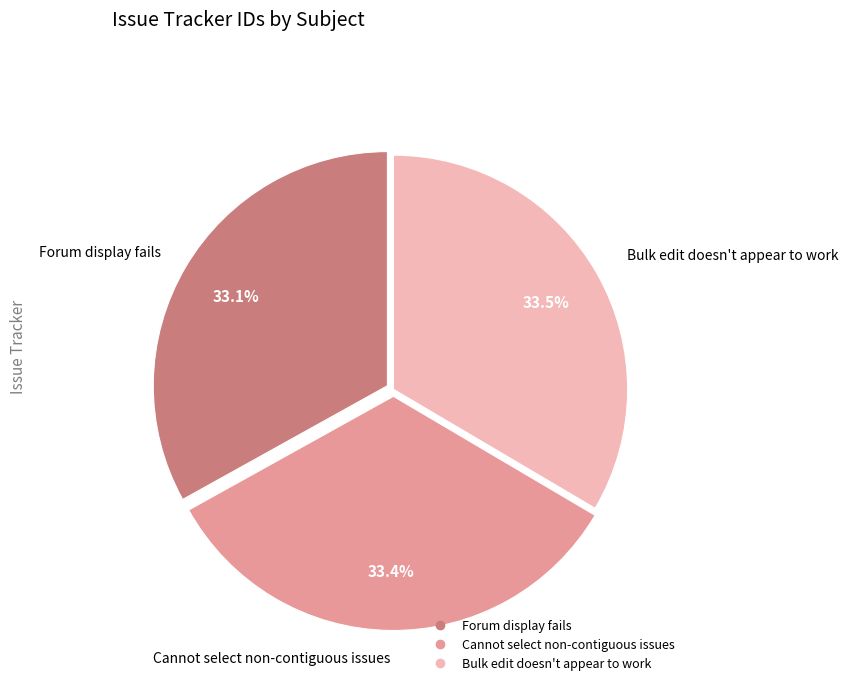

Combined, do Forum display fails and Cannot select non-contiguous issues account for over 50%?

Yes